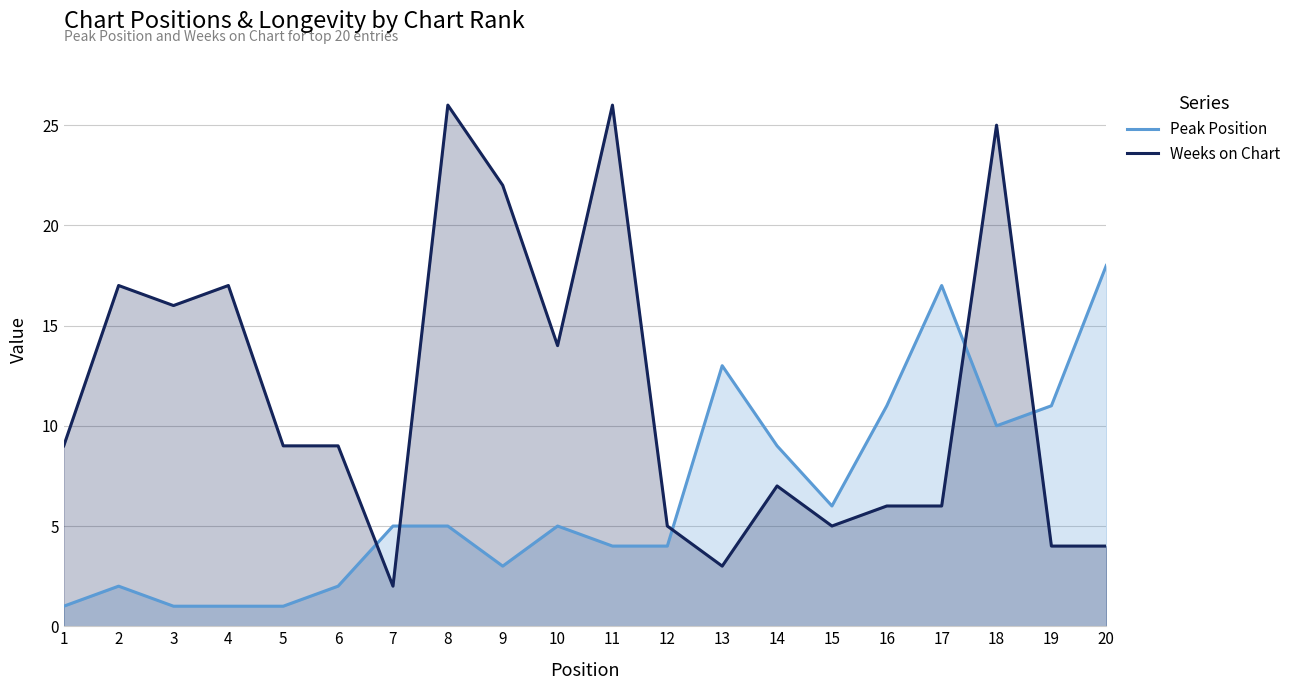

Rank the series at 9 from lowest to highest value.

Peak Position, Weeks on Chart